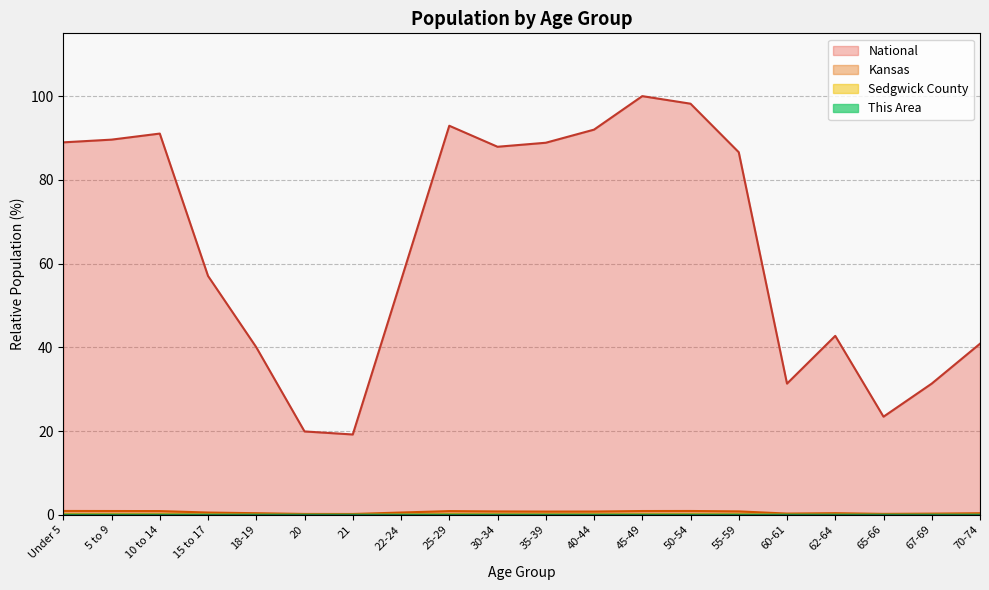

True or false: Sedgwick County has more than 1 interior local peaks.

True